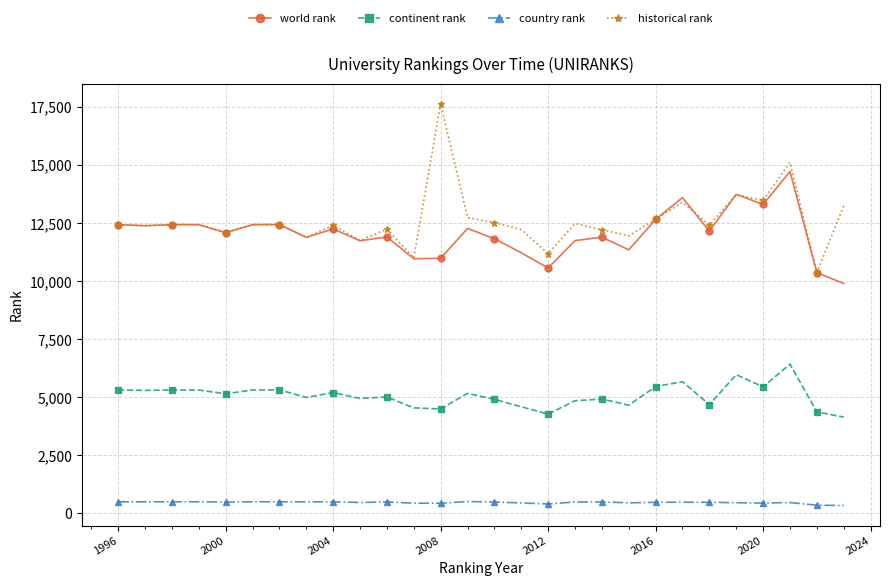

Which series has the largest range (max minus min)?

historical rank